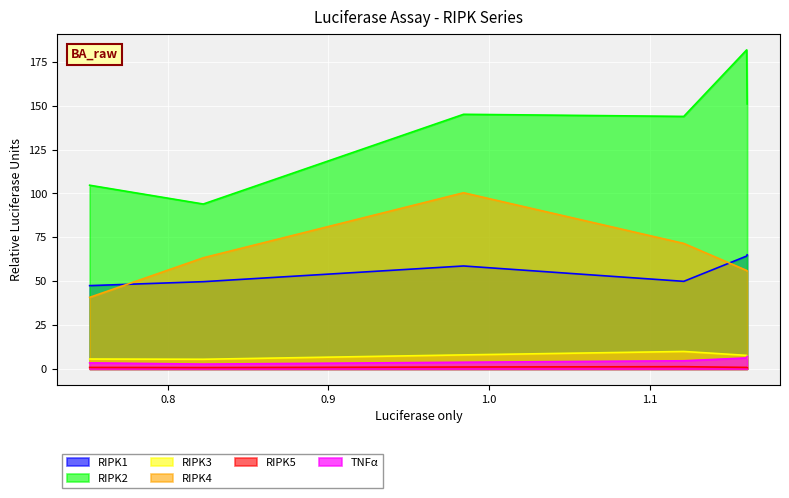

Rank the categories by RIPK4 value from highest to lowest.

0.98415918, 1.12123377, 0.82214069, 1.16038137, 1.16067648, 0.75140851